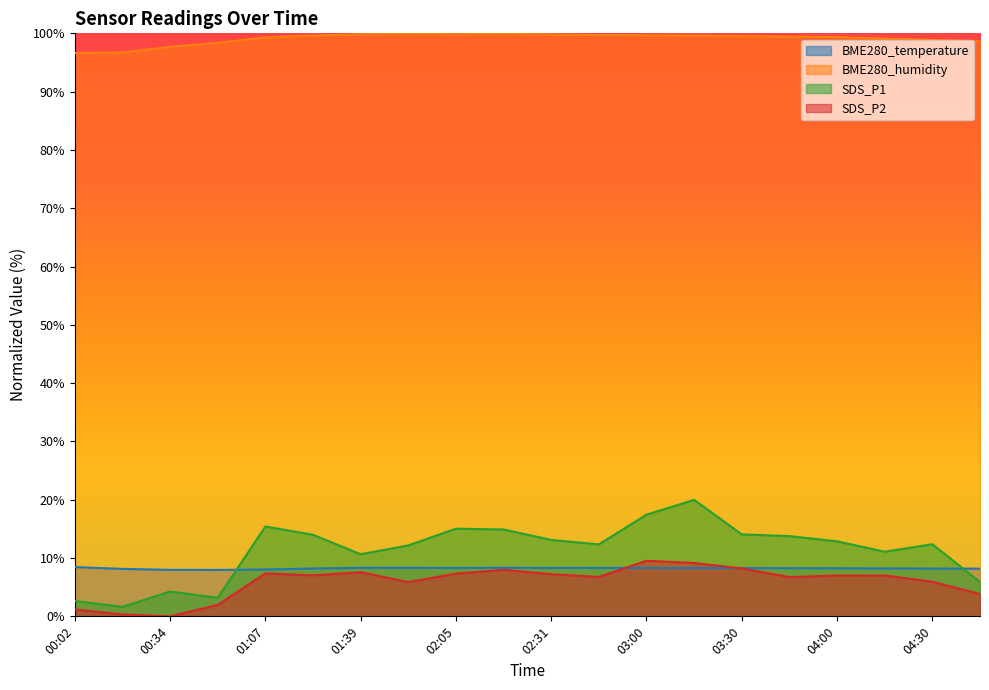

What is the maximum value shown in the chart?

100.0